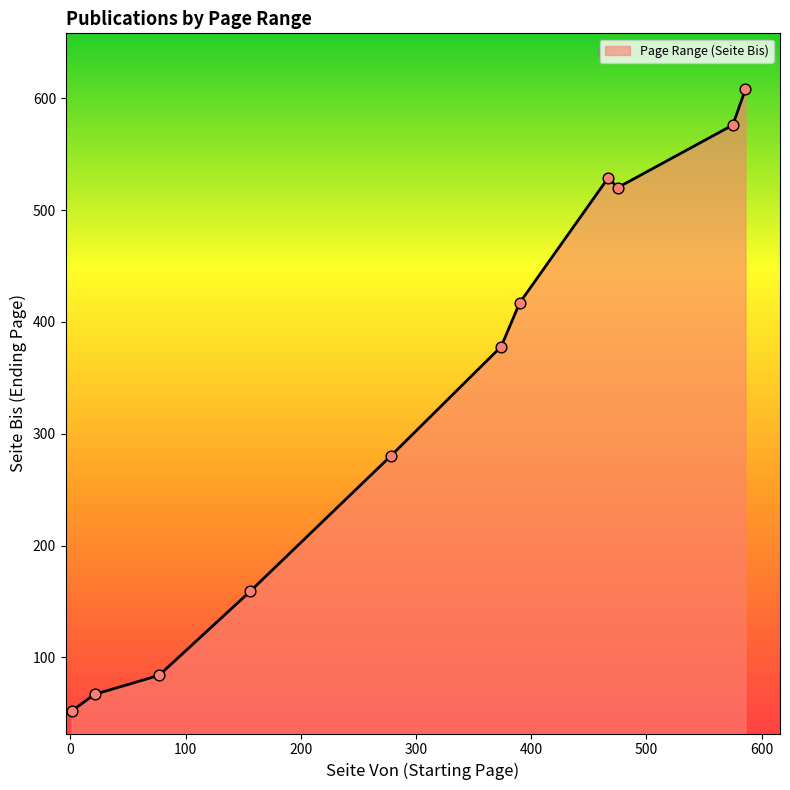

What is the greatest value displayed?

608